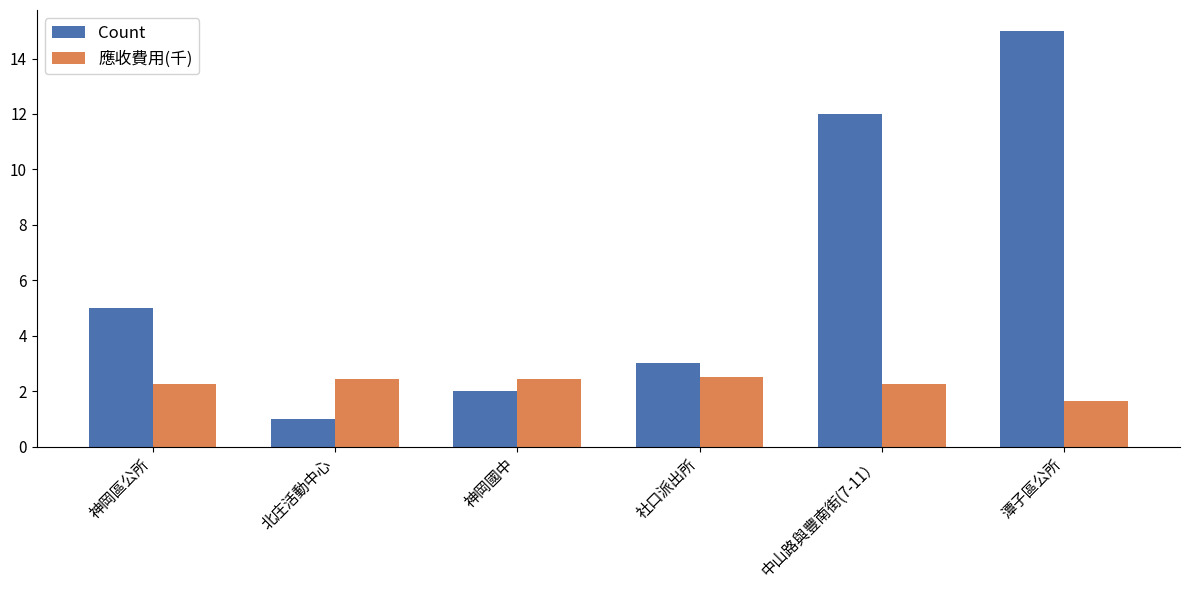

Does the chart contain stacked bars?

No